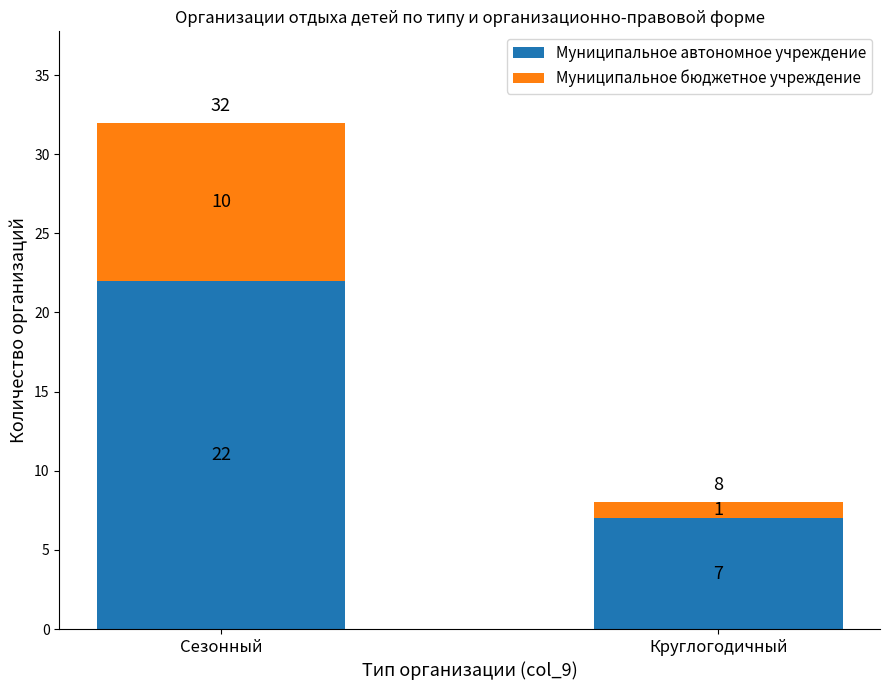

What is the maximum value for Муниципальное автономное учреждение?

22